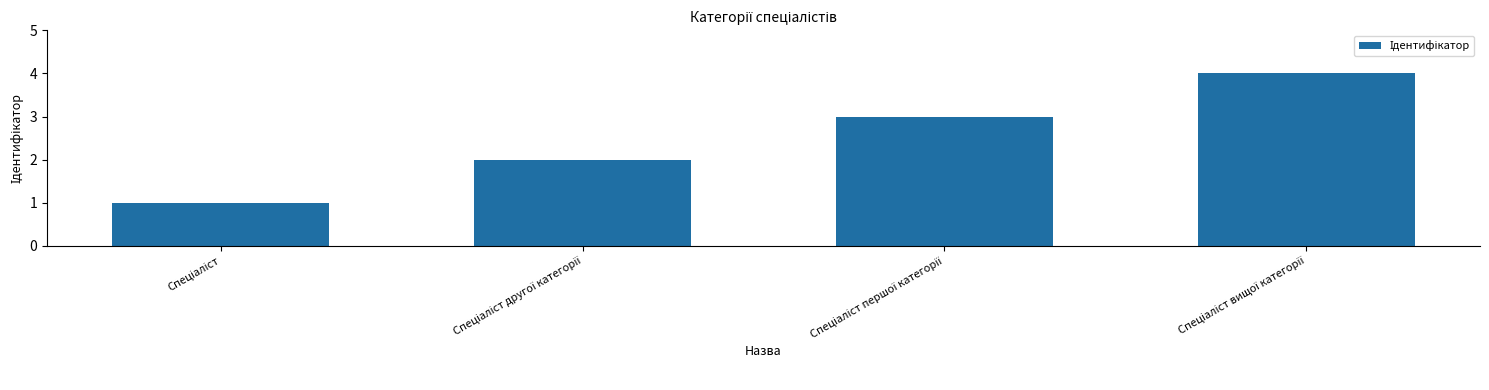

What is the difference between the maximum and minimum values?

3